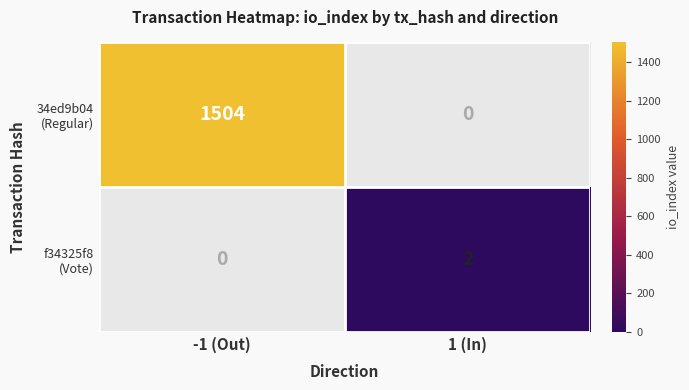

At how many categories does at least one series exceed 232?

1